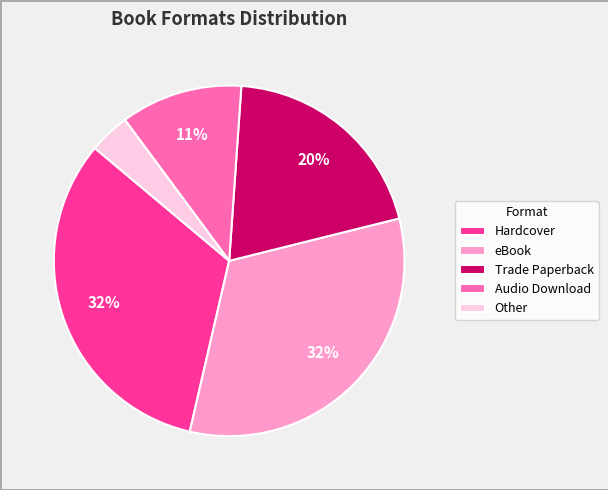

Does Hardcover account for over 50% of the chart?

No